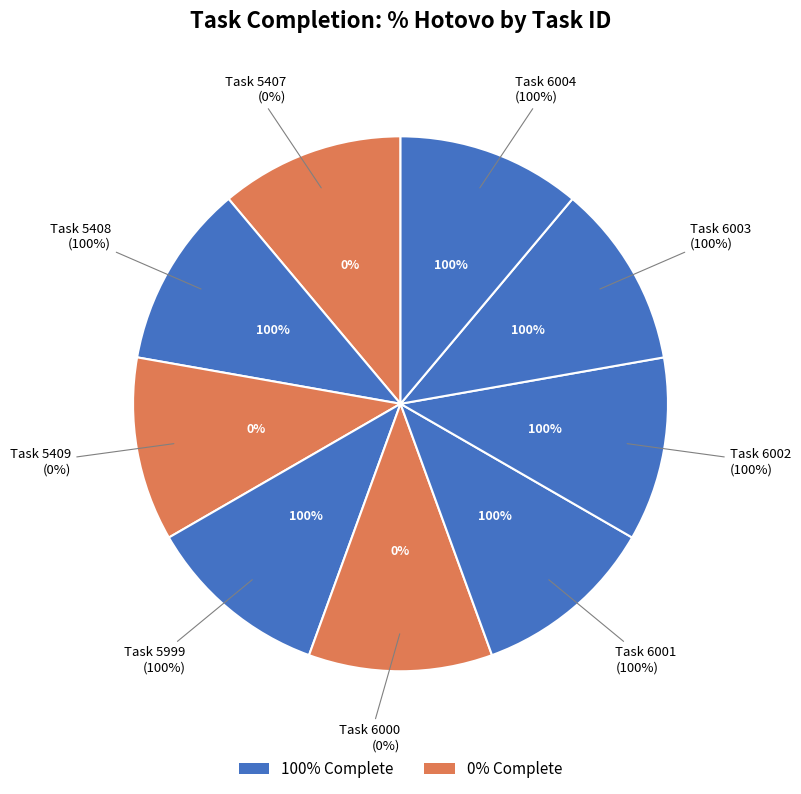

Rank the categories by value from lowest to highest.

5407, 5409, 6000, 5408, 5999, 6001, 6002, 6003, 6004